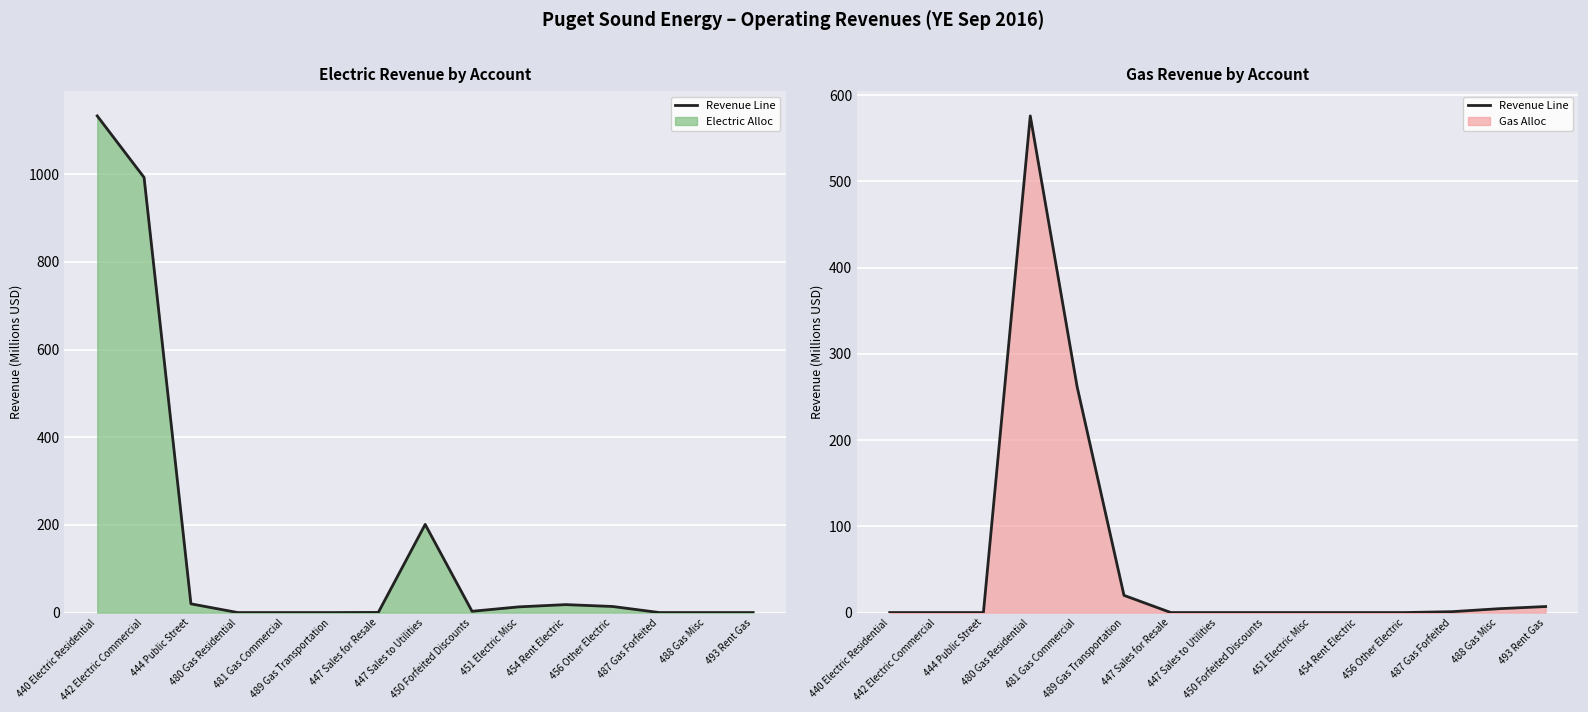

Does the chart display data point markers on the line(s)?

No